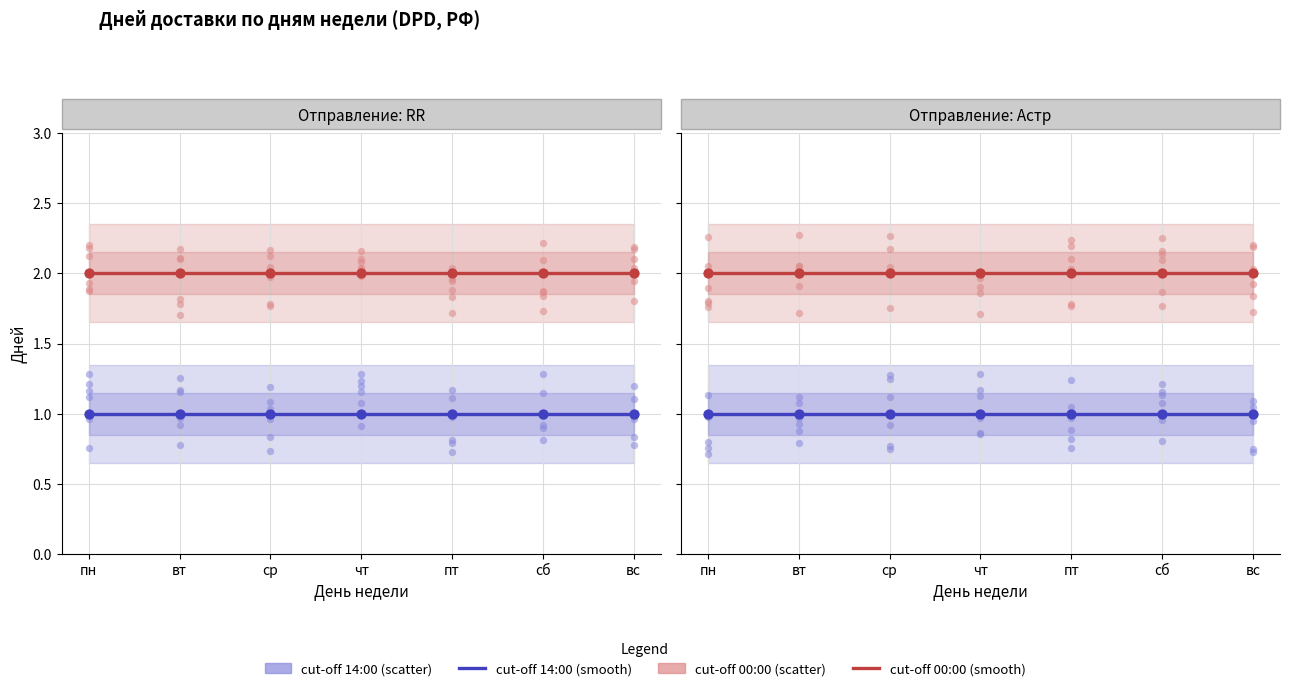

Which series has the largest Y range (max minus min)?

RR (cut-off 14:00)